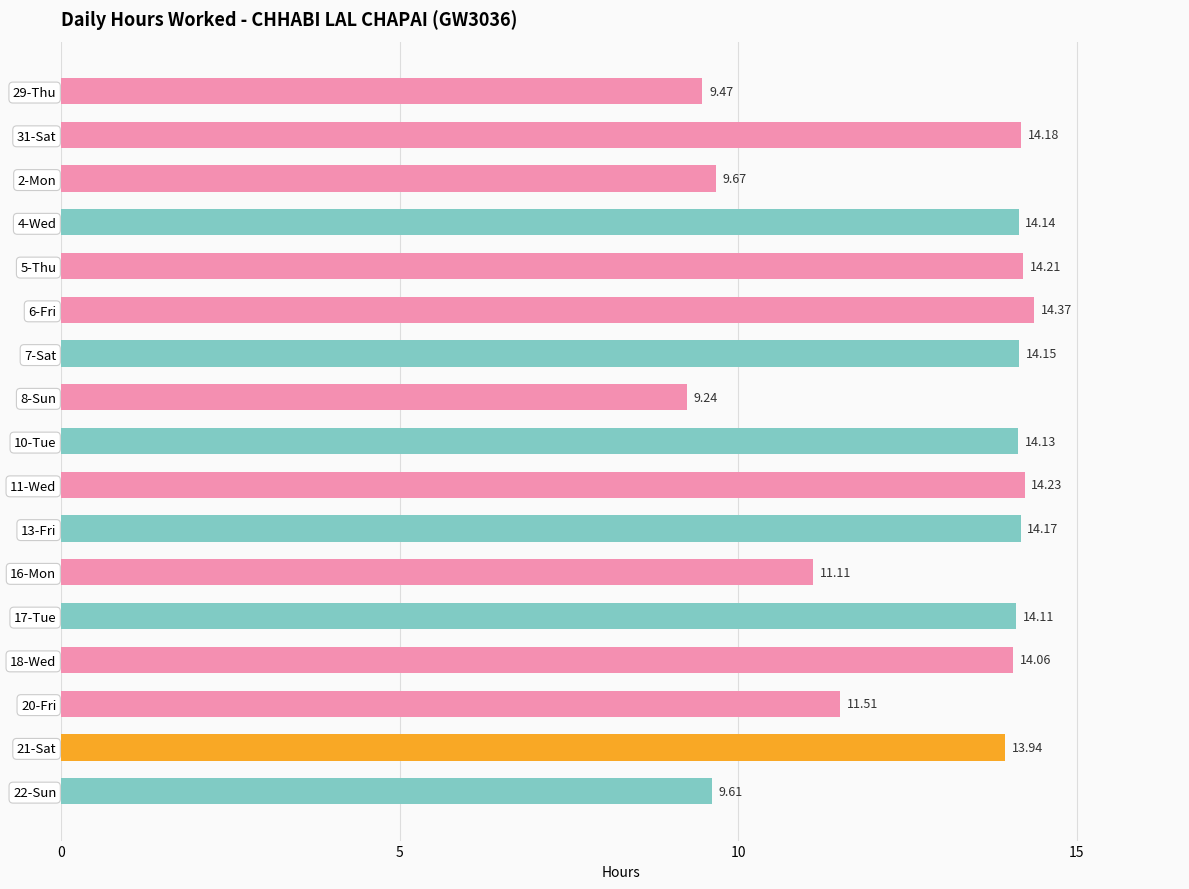

Approximately how many times larger is the value at 11-Wed compared to 4-Wed?

1.0